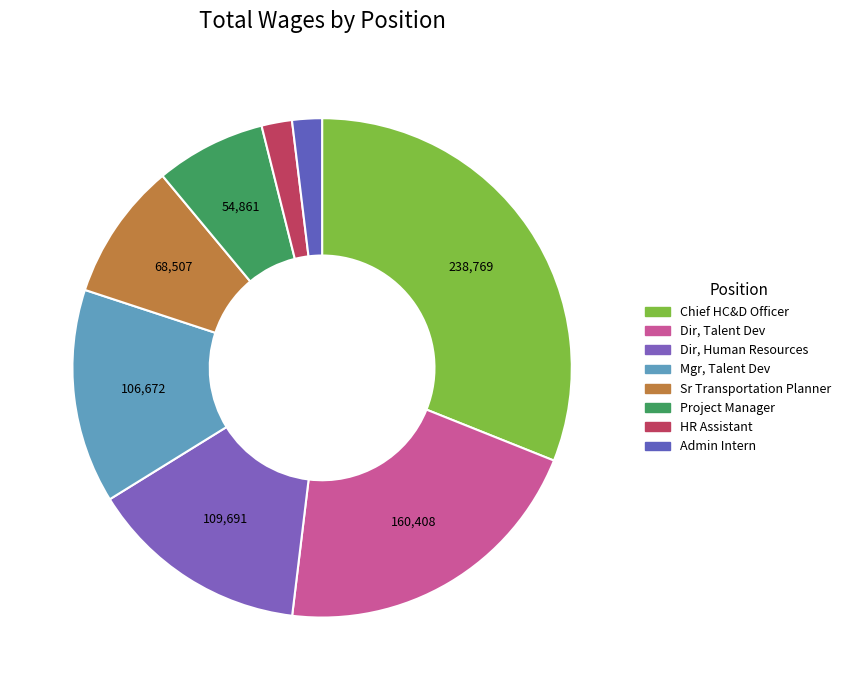

How many segments does this pie chart have?

8